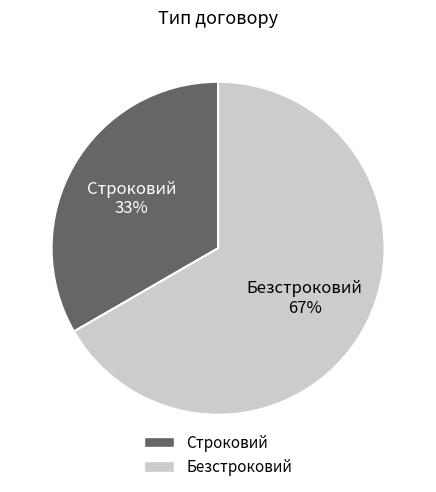

Approximately how many times larger is the value at Безстроковий compared to Строковий?

2.0